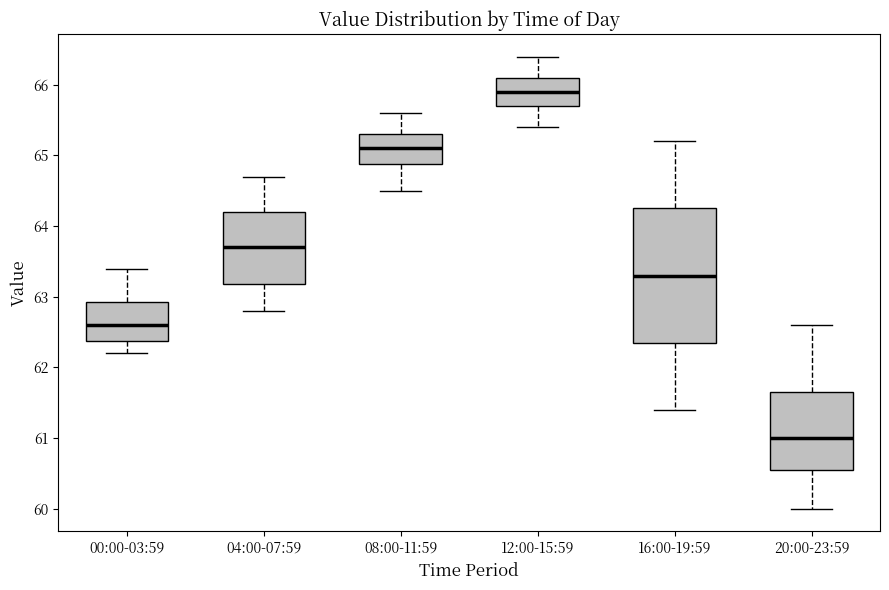

Reading left to right, read every box against the y-axis: the position of its median line, the range the box covers, and the ends of its whiskers. The values are not printed on the chart, so give them approximately, as read against the axis.

00:00-03:59: median 62.6, box 62.4 to 62.9, whiskers 62.2 to 63.4
04:00-07:59: median 63.7, box 63.2 to 64.2, whiskers 62.8 to 64.7
08:00-11:59: median 65.1, box 64.9 to 65.3, whiskers 64.5 to 65.6
12:00-15:59: median 65.9, box 65.7 to 66.1, whiskers 65.4 to 66.4
16:00-19:59: median 63.3, box 62.4 to 64.3, whiskers 61.4 to 65.2
20:00-23:59: median 61.0, box 60.6 to 61.7, whiskers 60.0 to 62.6